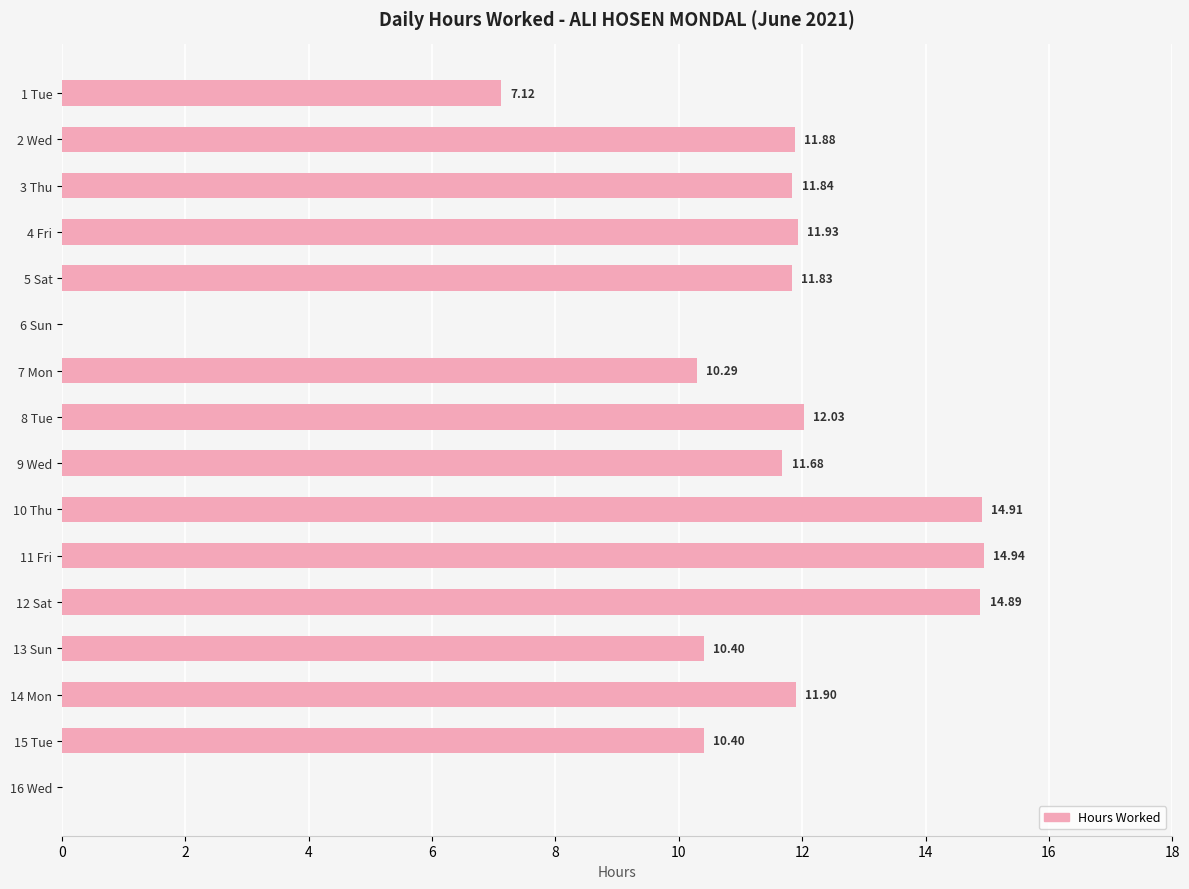

Approximately how many times larger is the value at 12 Sat compared to 9 Wed?

1.3